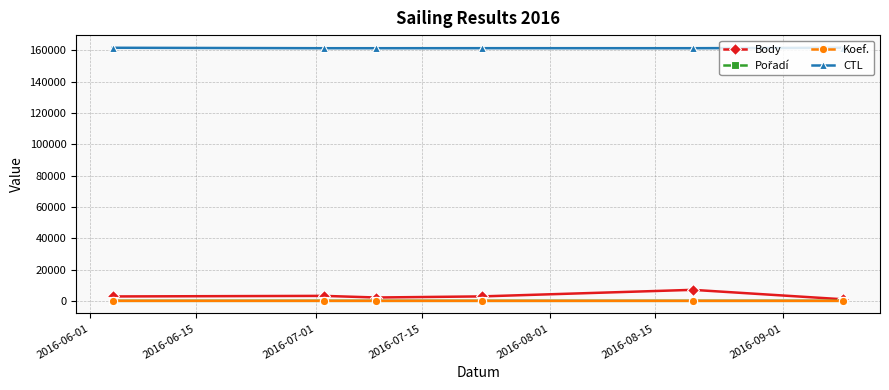

What is the value of the Koef. point at the 4th from the left?

3